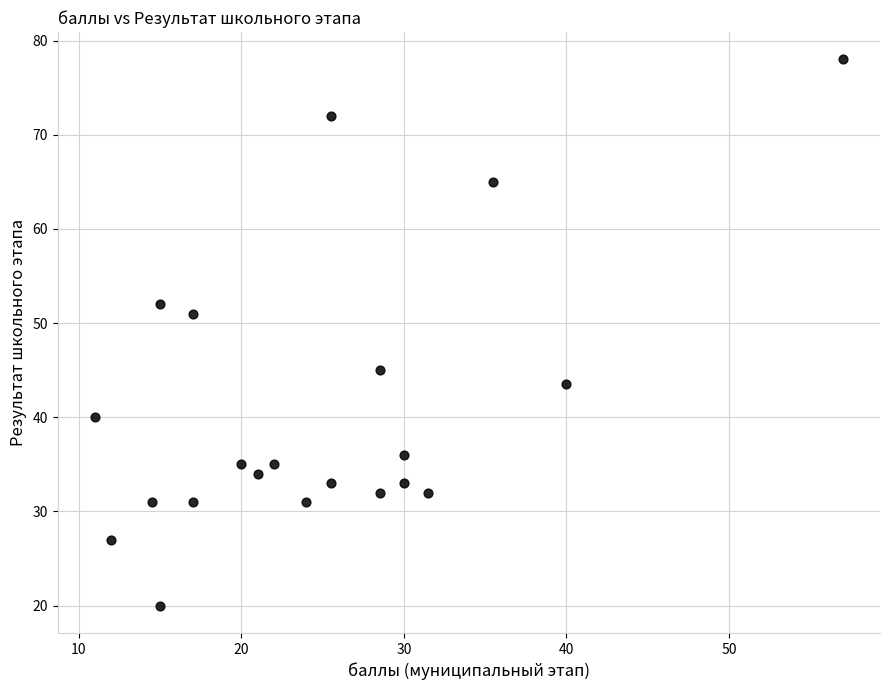

What Y value in the scatter plot is closest to 49?

51.0